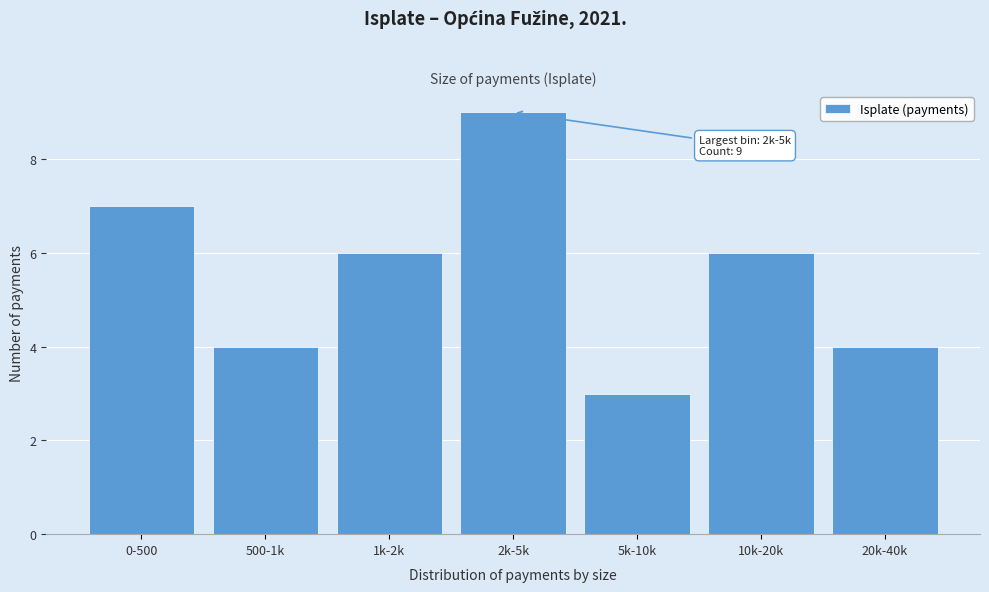

Reading left to right, transcribe all the data shown in this chart.

0-500=7	500-1k=4	1k-2k=6	2k-5k=9	5k-10k=3	10k-20k=6	20k-40k=4